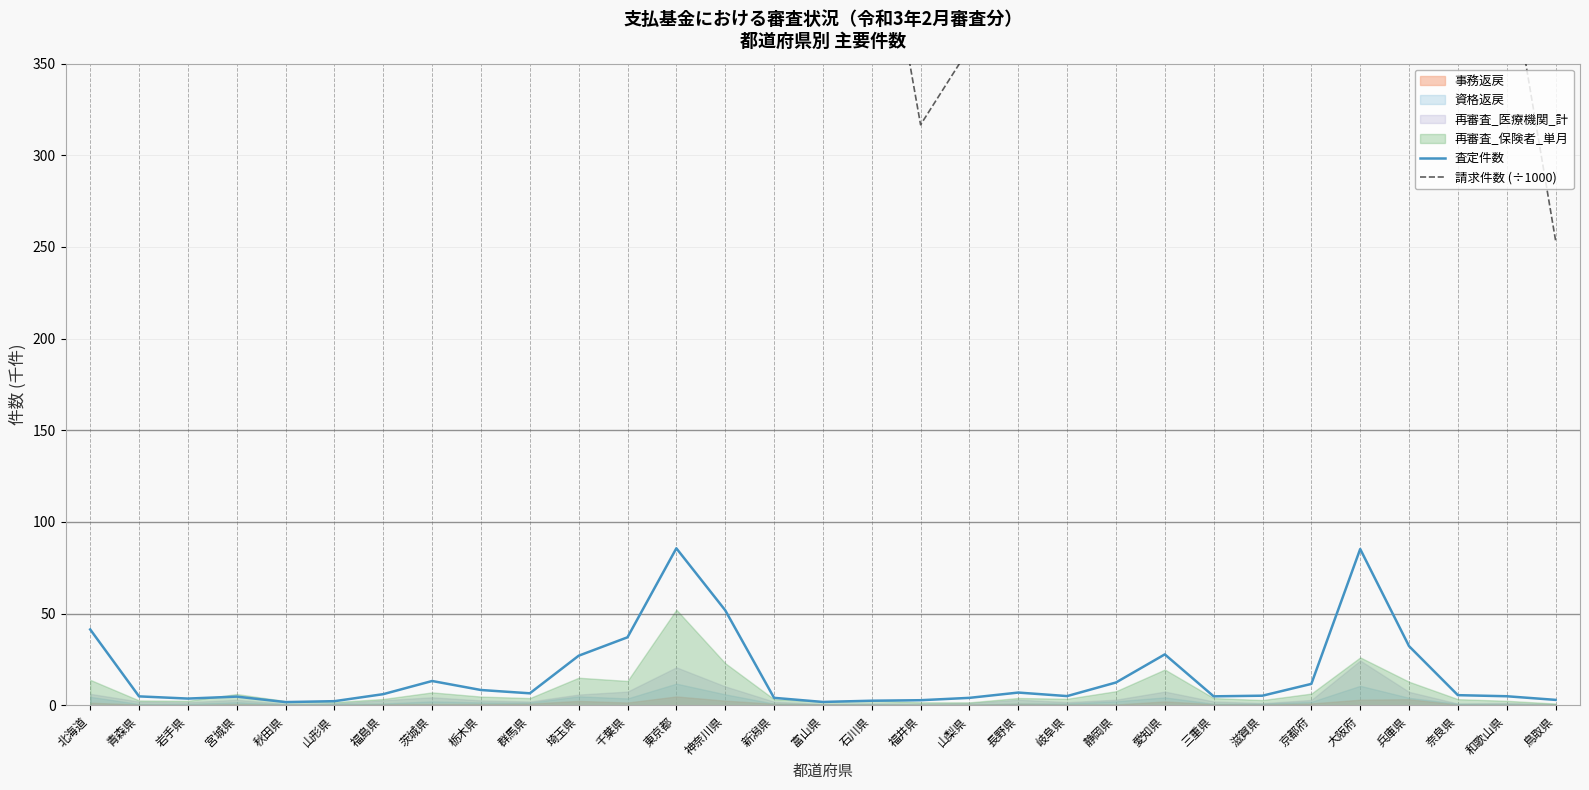

Reading left to right, transcribe all the data shown in this chart.

査定件数: 41.4	4.9	3.7	4.7	1.7	2.2	6.1	13.3	8.3	6.5	27.0	37.1	85.6	51.9	4.1	1.8	2.5	2.8	4.1	6.9	5.0	12.4	27.8	4.9	5.2	11.7	85.2	32.3	5.5	4.9	3.0
請求件数 (÷1000): 2166.2	522.0	433.9	940.4	408.8	426.4	731.2	1194.9	905.3	752.5	3029.4	2611.6	7306.8	4158.4	892.7	420.8	467.5	316.7	358.6	811.0	767.5	1404.5	3187.2	743.1	521.0	938.3	4340.7	2506.3	509.9	411.8	253.6